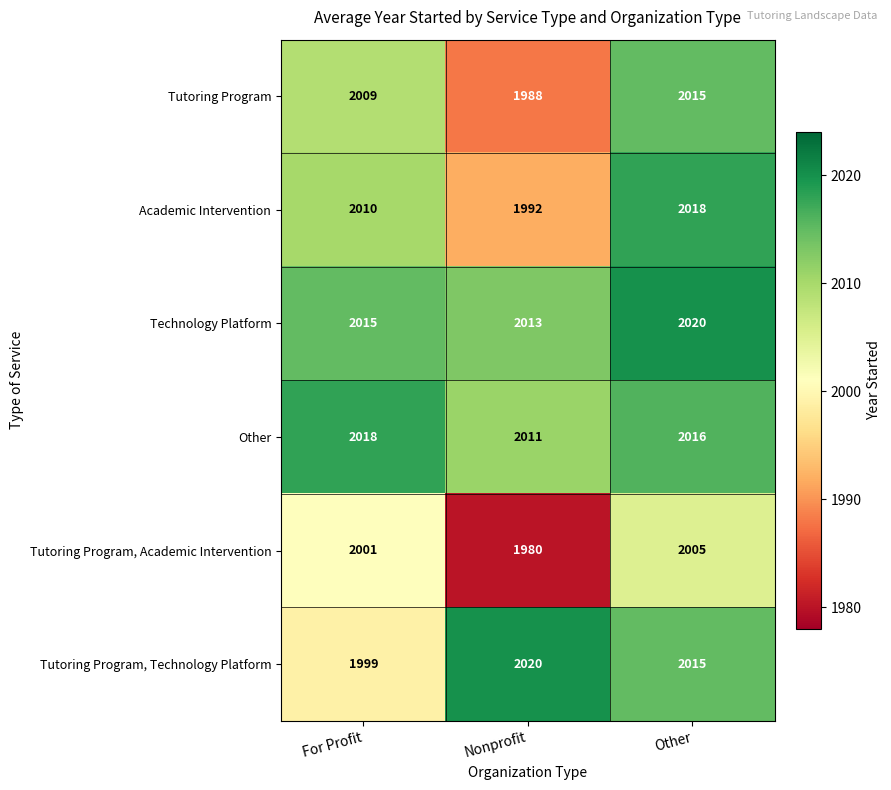

What is the difference between the second highest and minimum values in the Academic Intervention series?

18